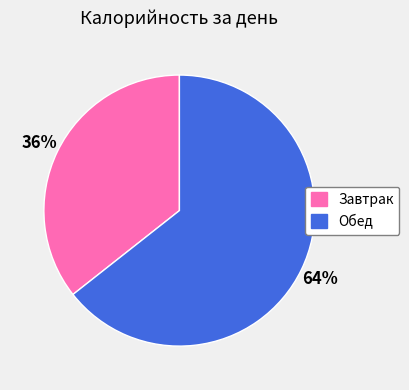

Combined, do Завтрак and Обед account for over 50%?

Yes